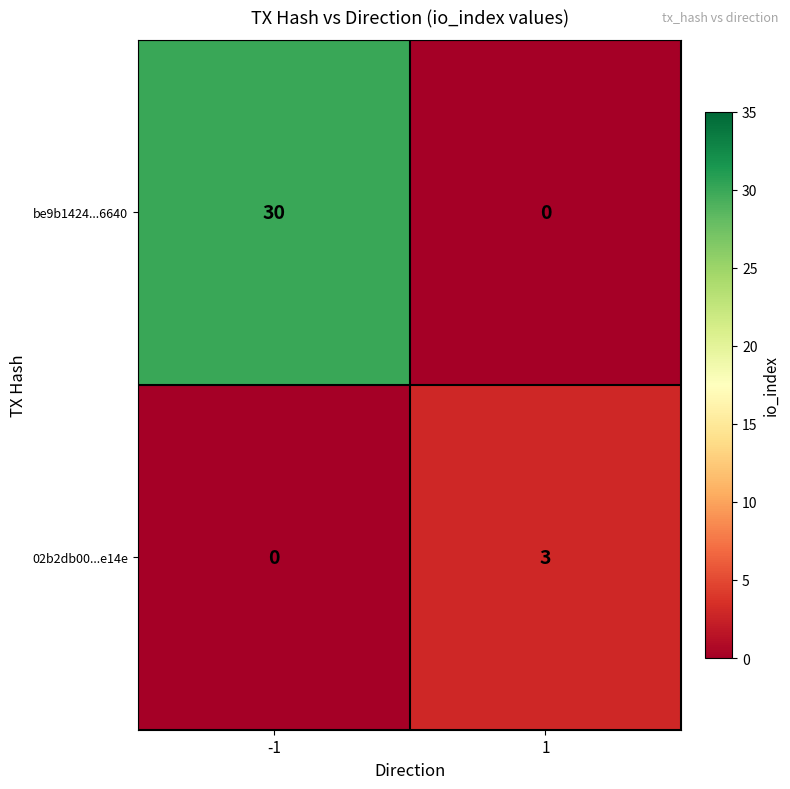

Reading left to right, extract all data points from this chart.

be9b1424...6640: -1=30	1=0
02b2db00...e14e: -1=0	1=3